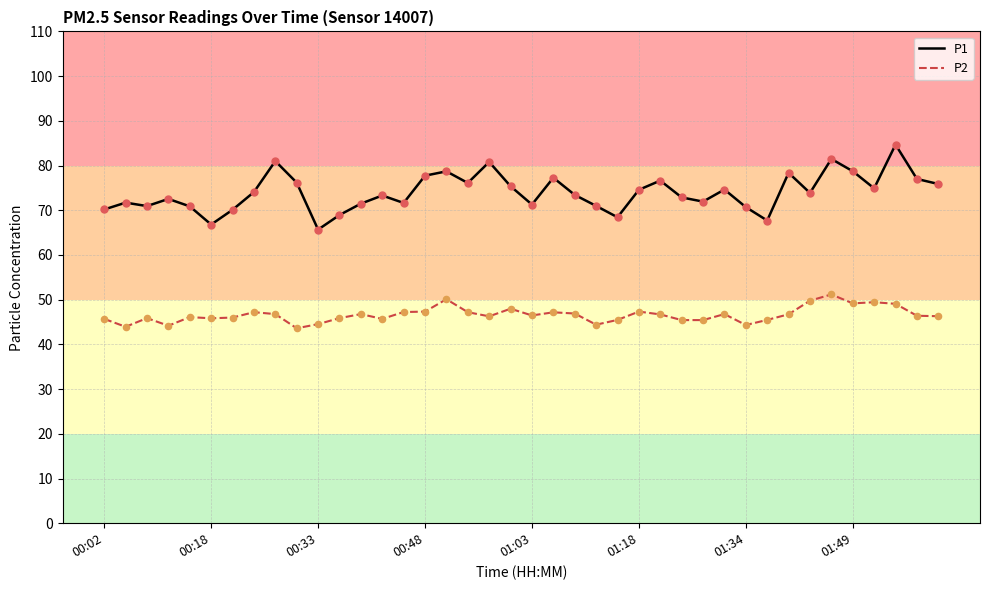

Which series has the largest total across all categories?

P1